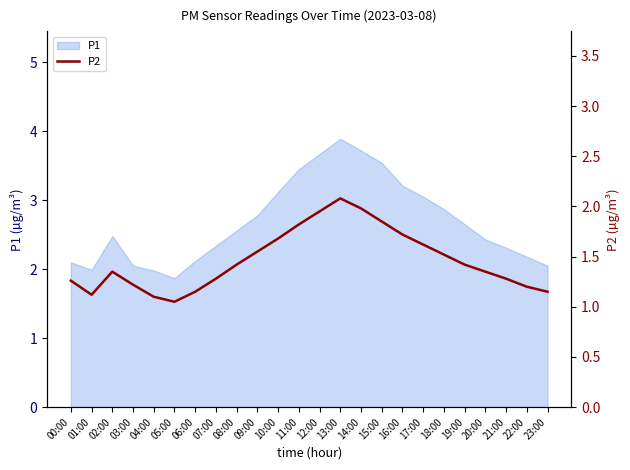

At which category does the data reach its first local peak?

02:00